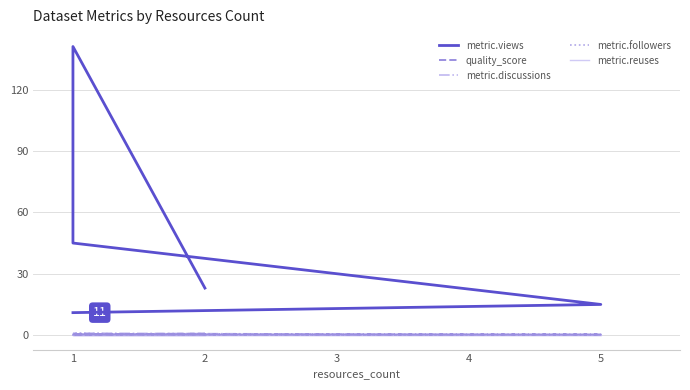

How many distinct data groups are displayed?

5